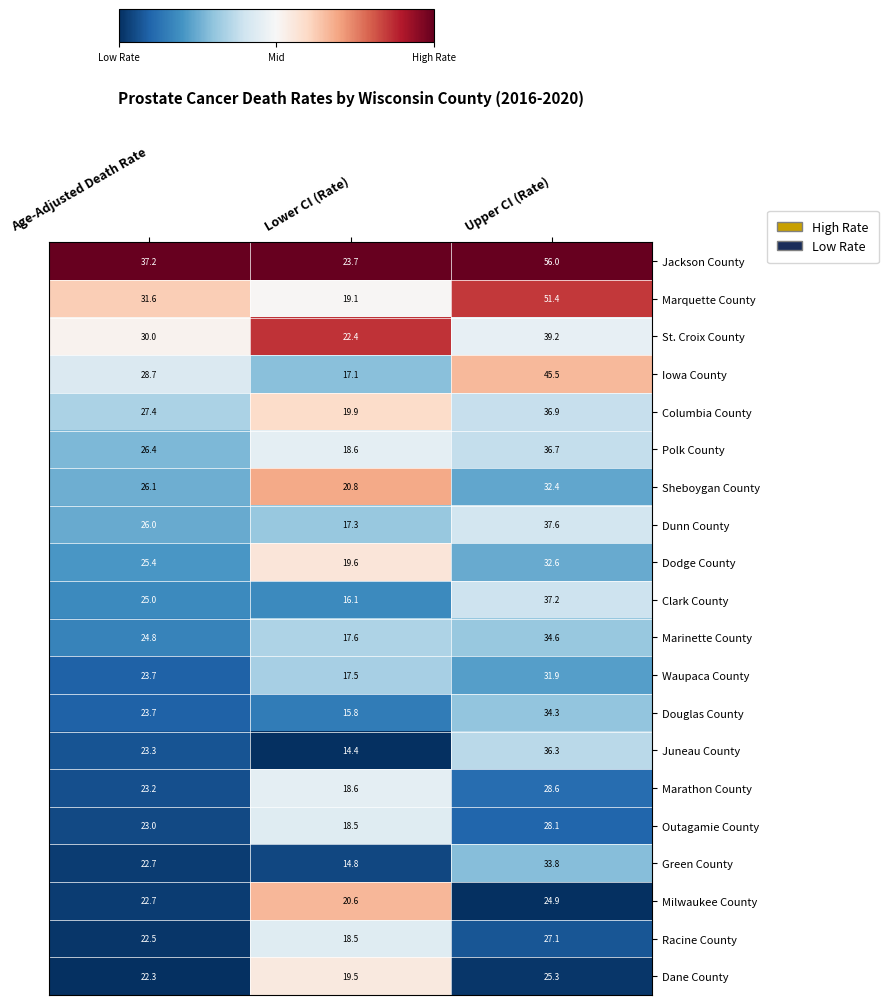

How many values in the Waupaca County series are below 23?

1